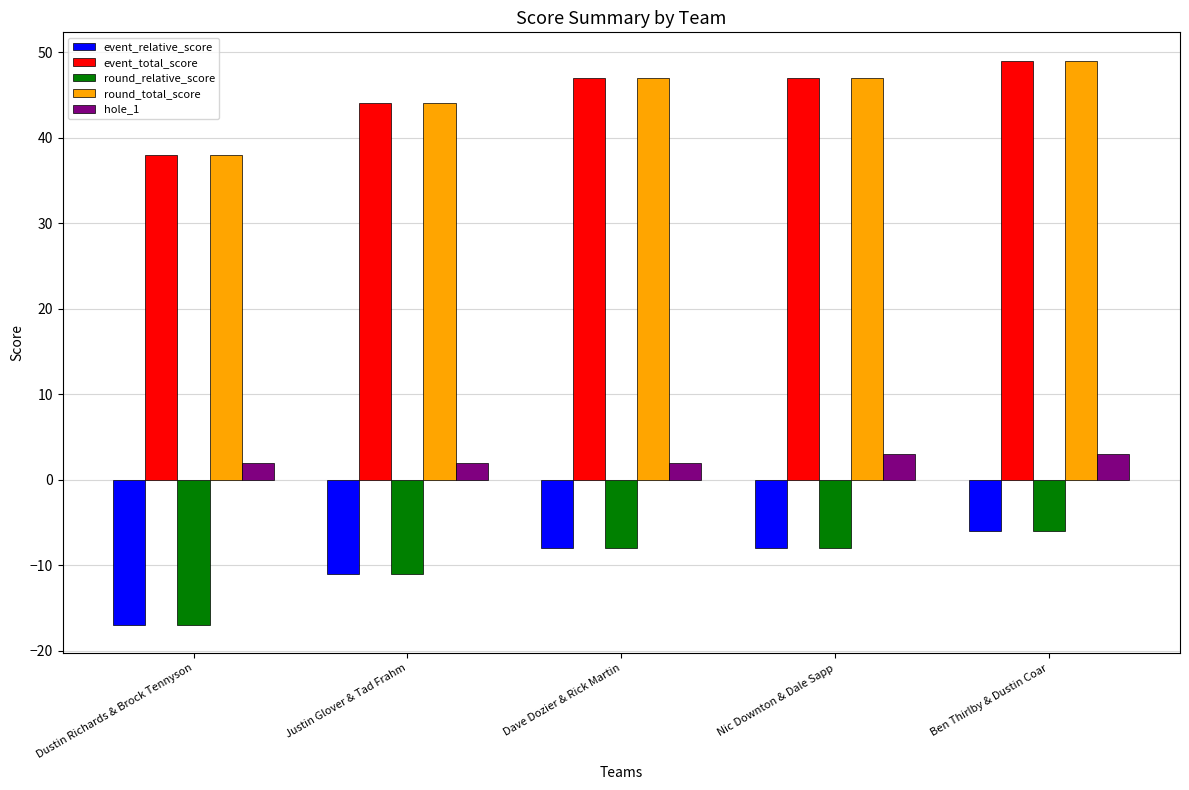

What is the difference between the event_relative_score values at Justin Glover & Tad Frahm and Nic Downton & Dale Sapp?

3